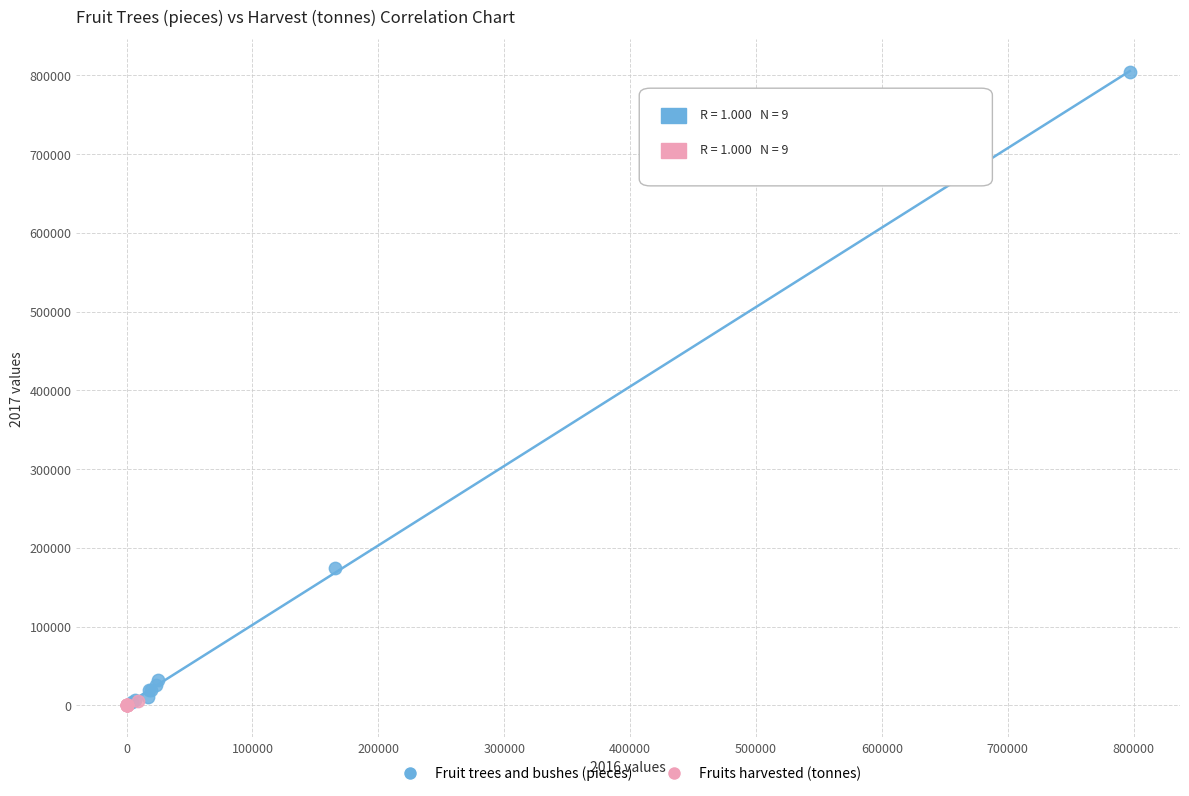

Which series contains the highest Y value?

Fruit trees and bushes (pieces)